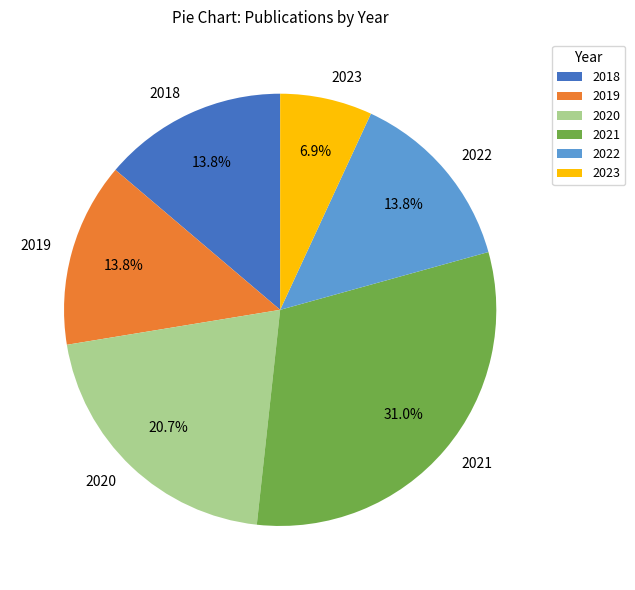

How many slices are in this pie chart?

6